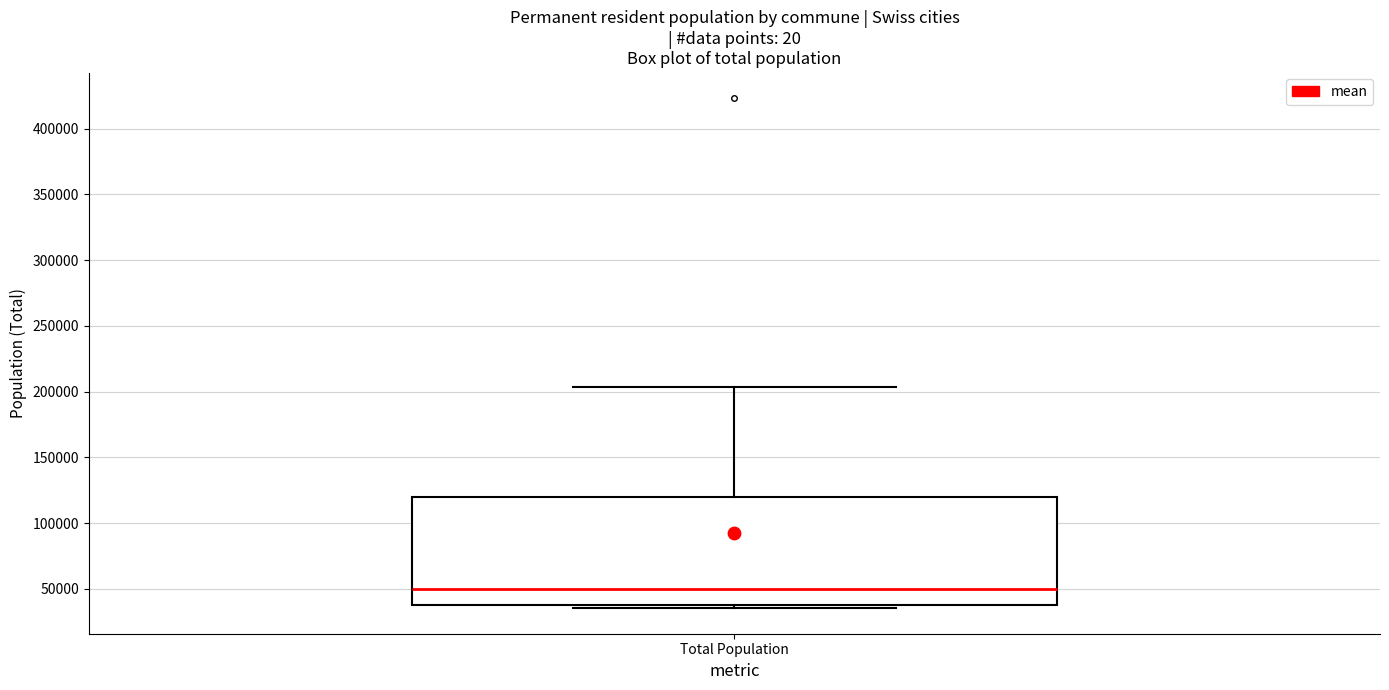

Where does the upper whisker of the box for Total Population end on the y-axis? The values are not printed on the chart, so give them approximately, as read against the axis.

205000